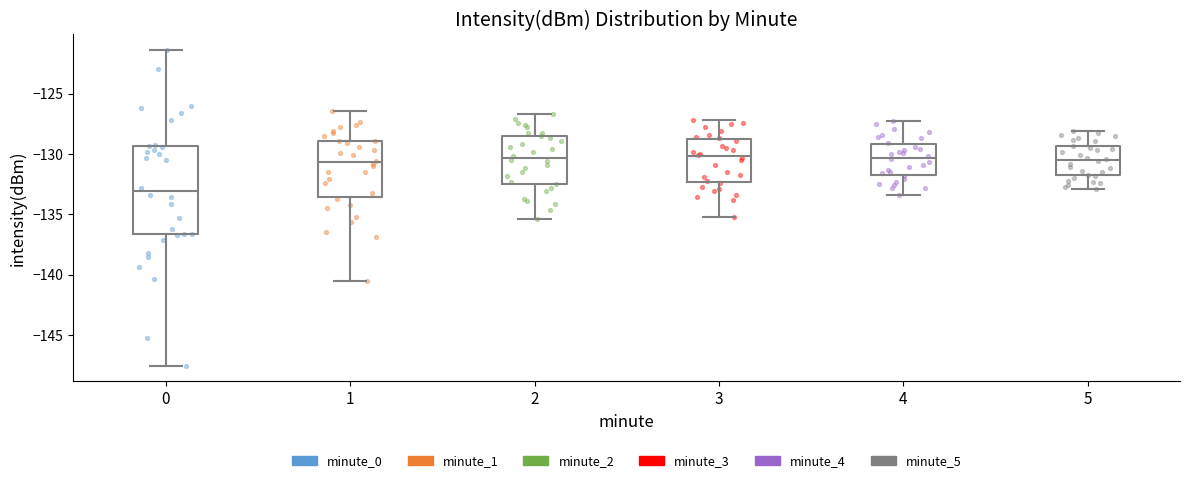

Reading left to right, transcribe this box plot: for each box, give where its median line is, the range the box spans, and where its two whiskers end, as read against the y-axis. The values are not printed on the chart, so give them approximately, as read against the axis.

0: median -133.0, box -136.5 to -129.5, whiskers -147.5 to -121.5
1: median -130.5, box -133.5 to -129.0, whiskers -140.5 to -126.5
2: median -130.5, box -132.5 to -128.5, whiskers -135.5 to -126.5
3: median -130.0, box -132.5 to -128.5, whiskers -135.0 to -127.0
4: median -130.5, box -131.5 to -129.0, whiskers -133.5 to -127.5
5: median -130.5, box -132.0 to -129.5, whiskers -133.0 to -128.0